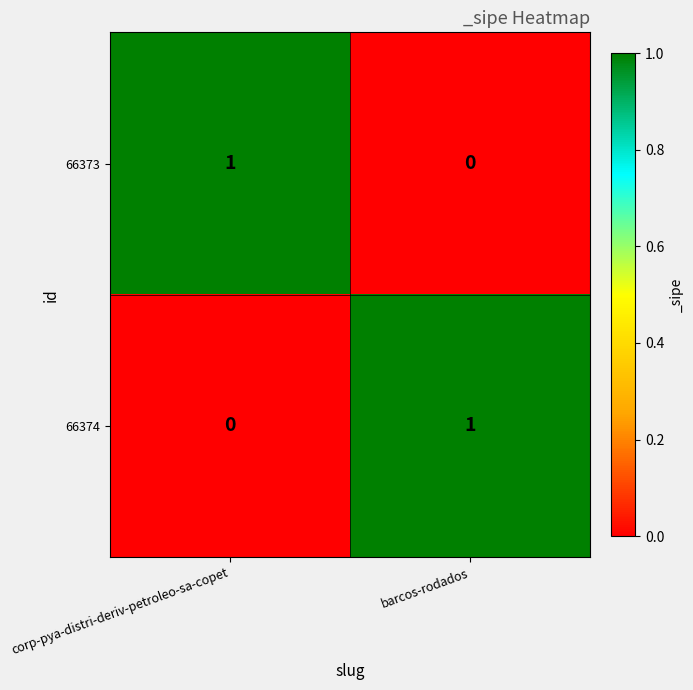

Is it true that 66374 equals 1 at barcos-rodados?

True